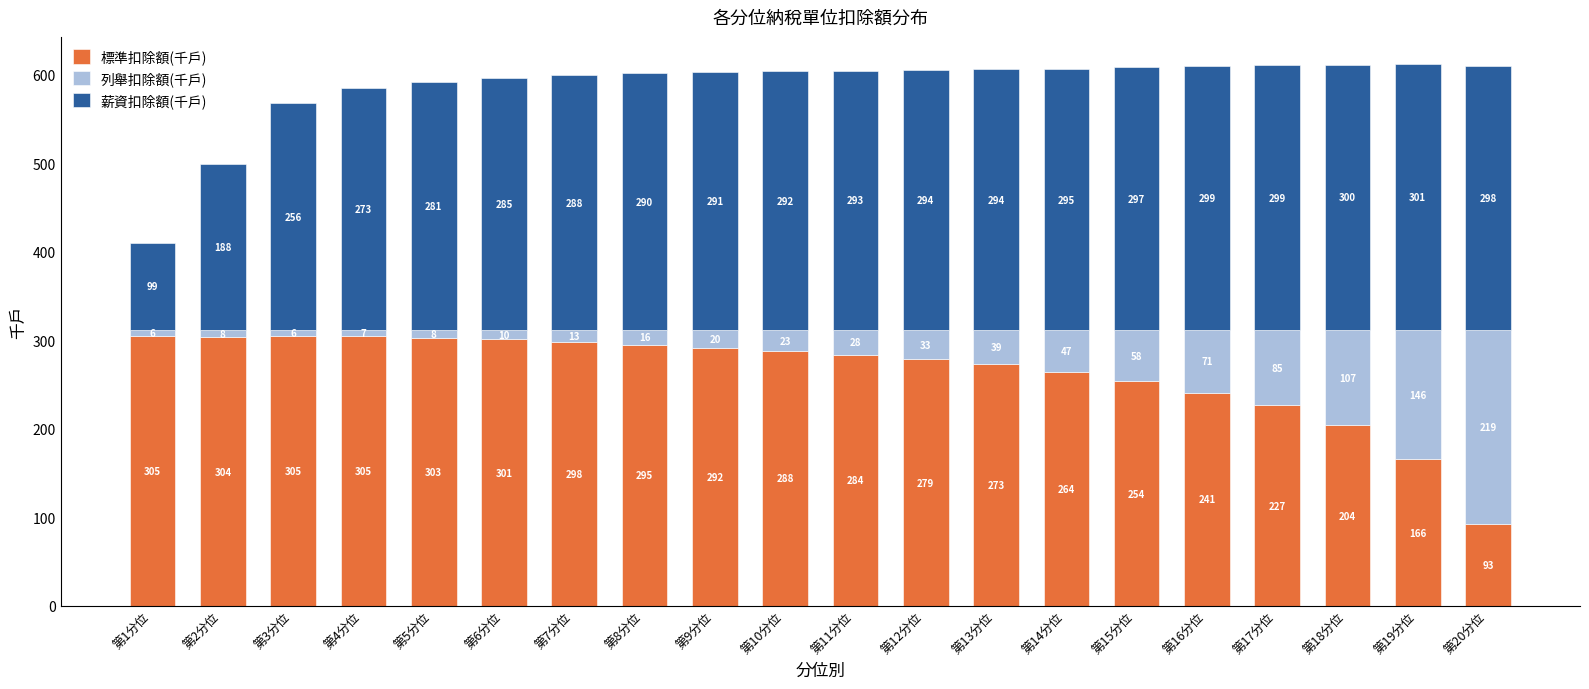

At which label is 標準扣除額(千戶) closest to 198?

第18分位